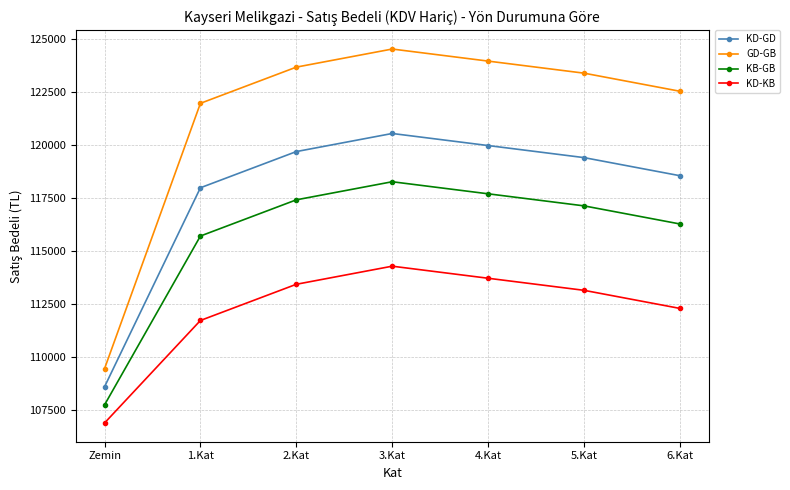

At which category is the sum across all series the highest?

3.Kat